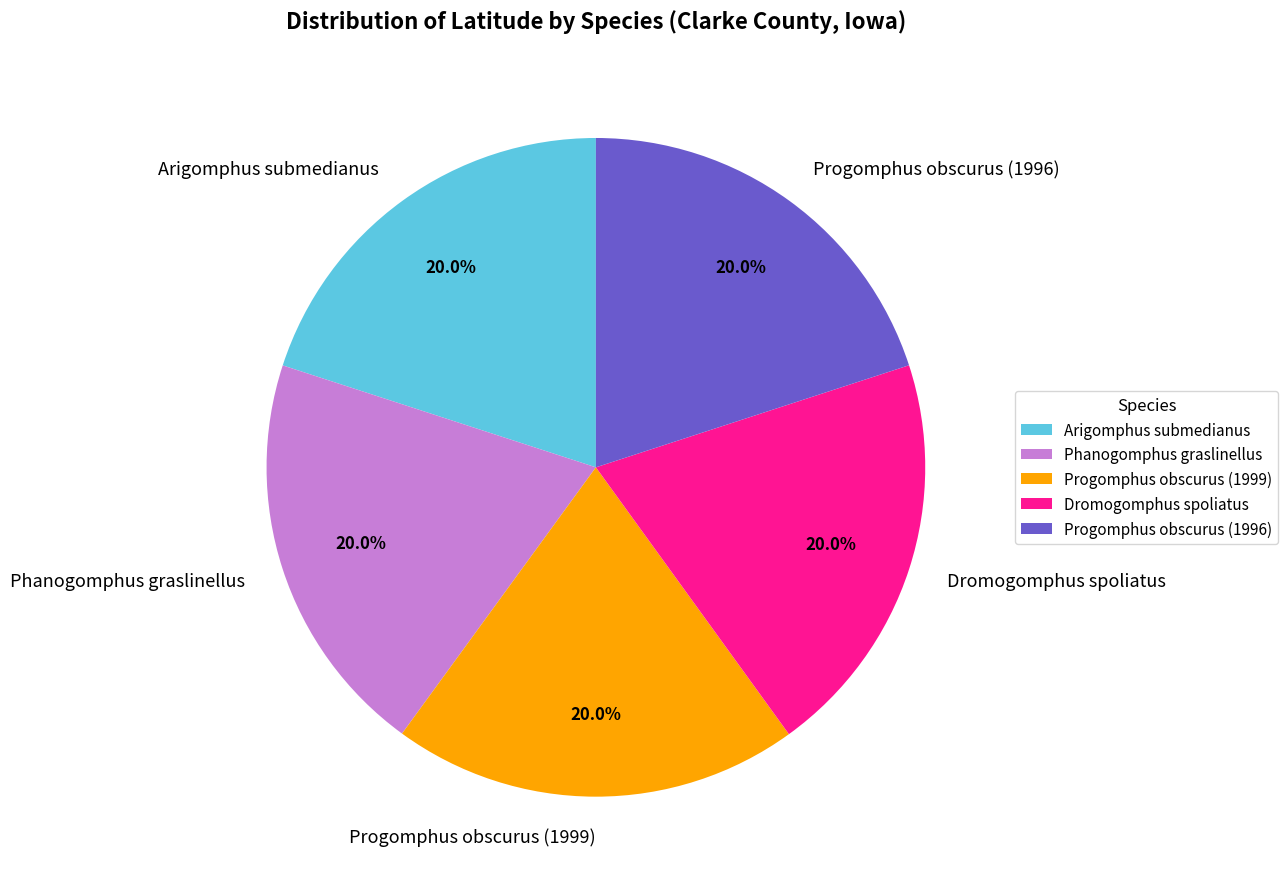

To the nearest percent, what portion does Progomphus obscurus (1999) represent?

20%